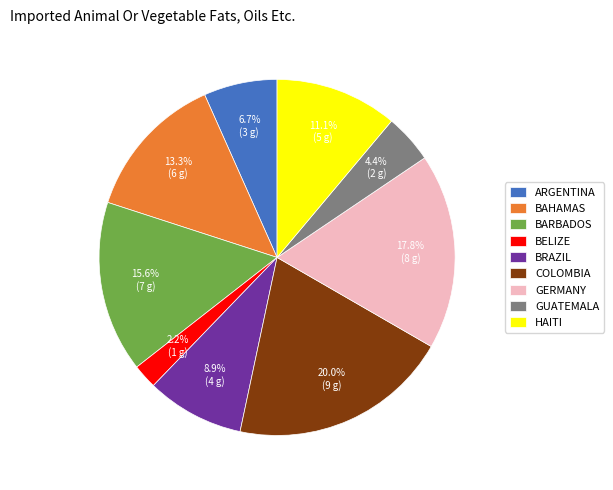

What is the ratio of the value at BRAZIL to the value at BARBADOS?

0.6